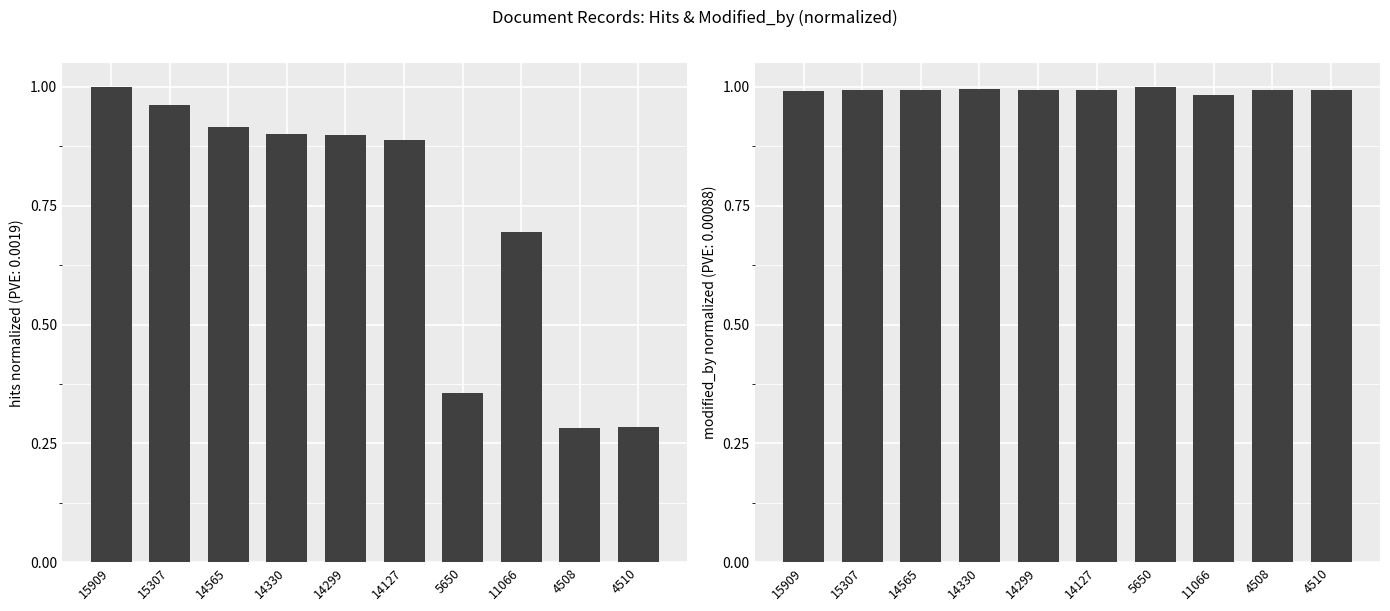

What is the value of the 6th bar from the left?

1.0